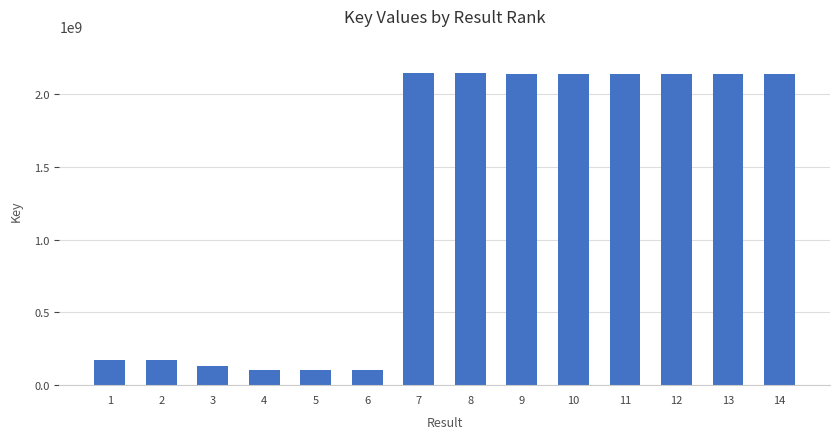

What is the difference between the maximum and minimum values?

2041156782